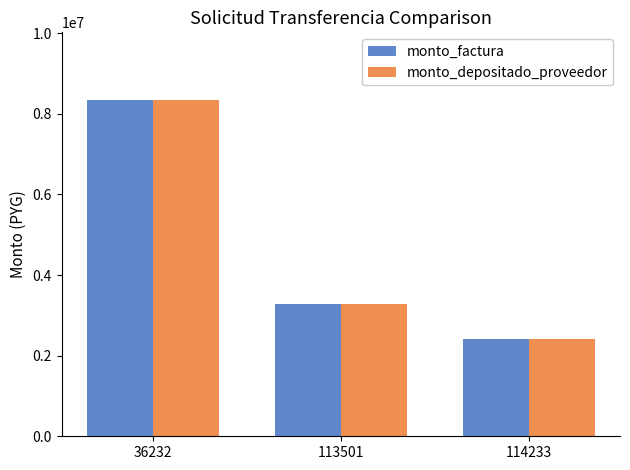

Rank the categories by monto_factura value from highest to lowest.

36232, 113501, 114233